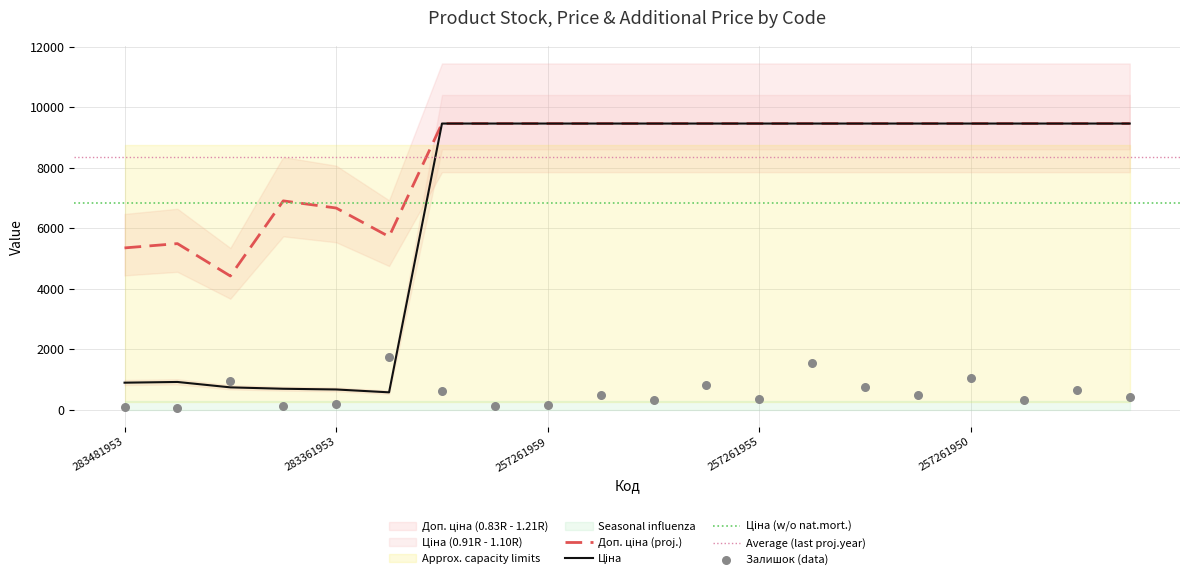

What is the total value across all series at 283331953?

8044.6